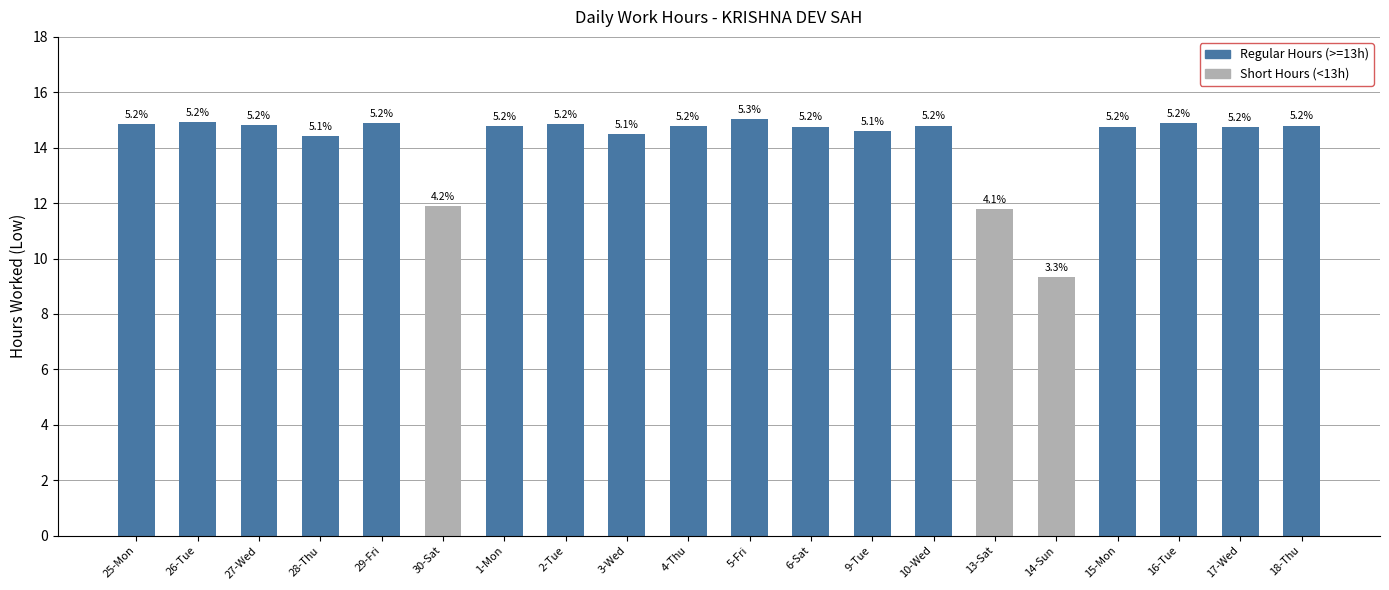

What is the difference between the maximum and second lowest values?

3.2